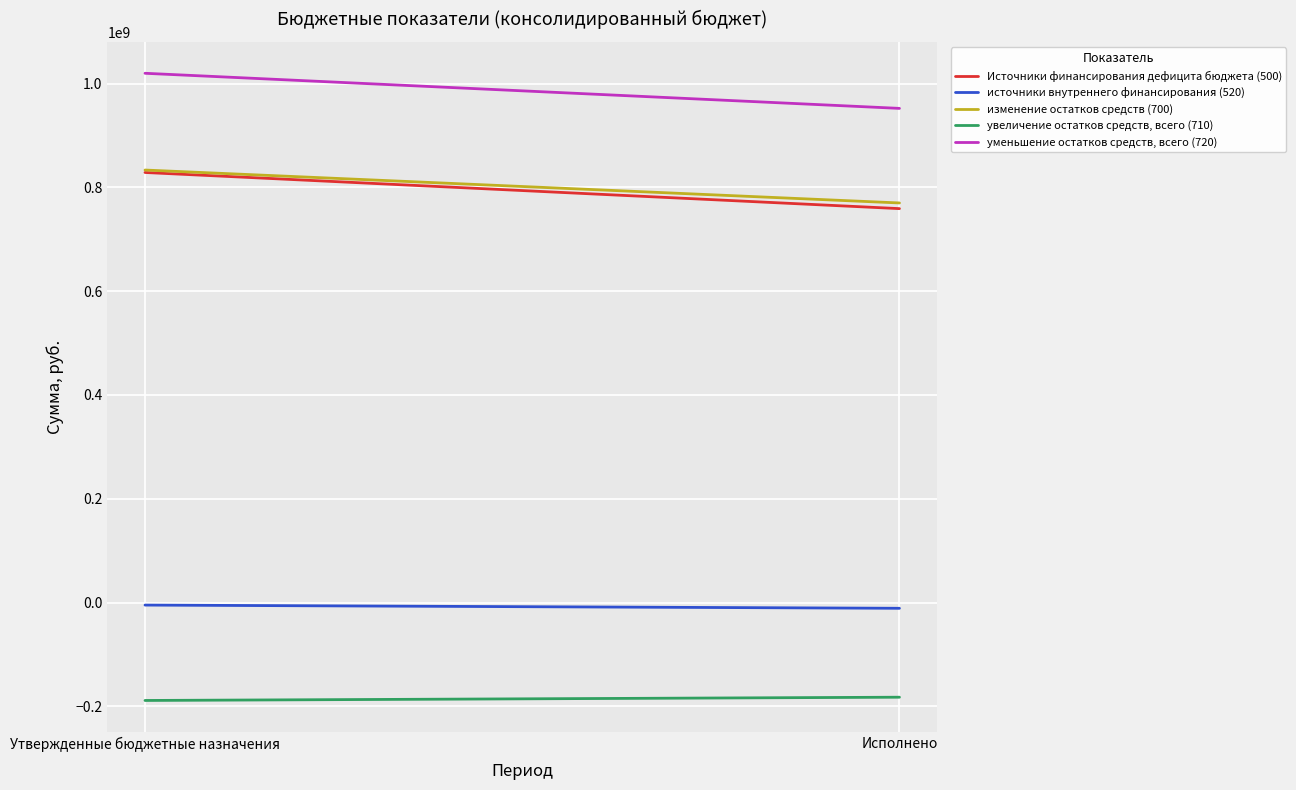

At how many categories does at least one series exceed -178884736?

2